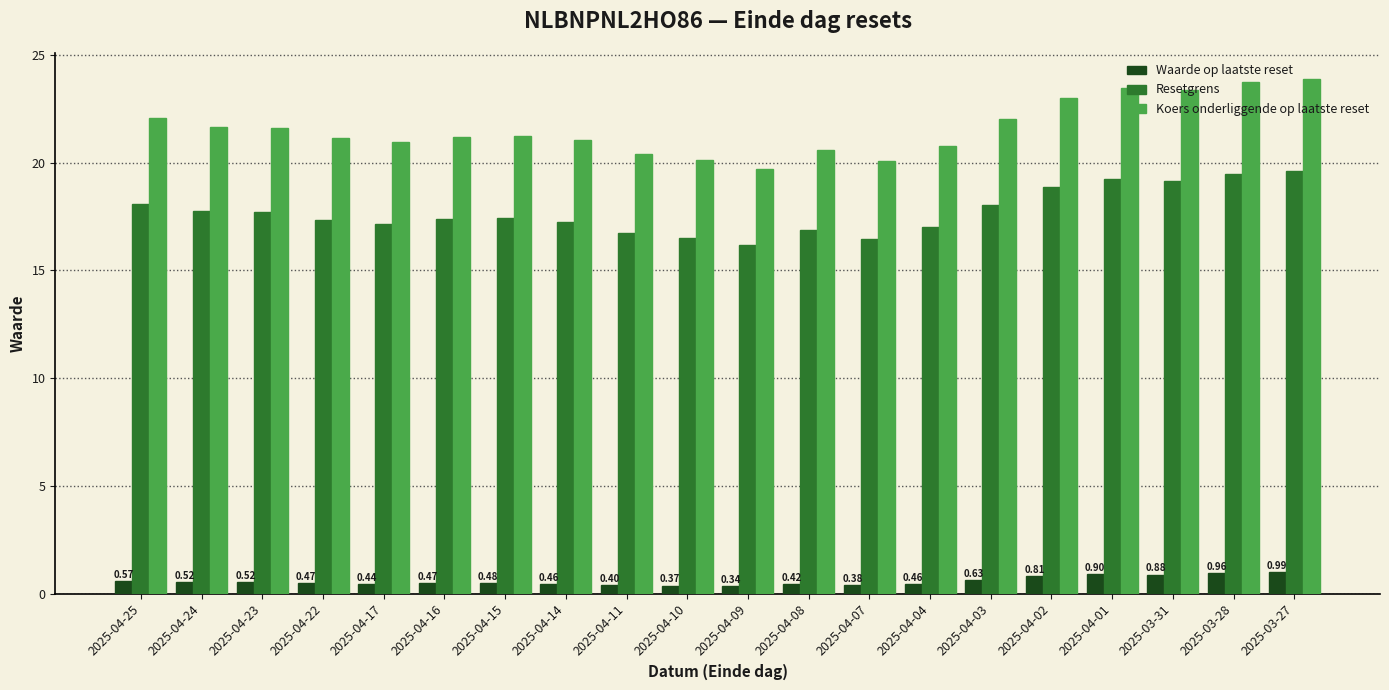

What is the greatest value displayed?

23.9